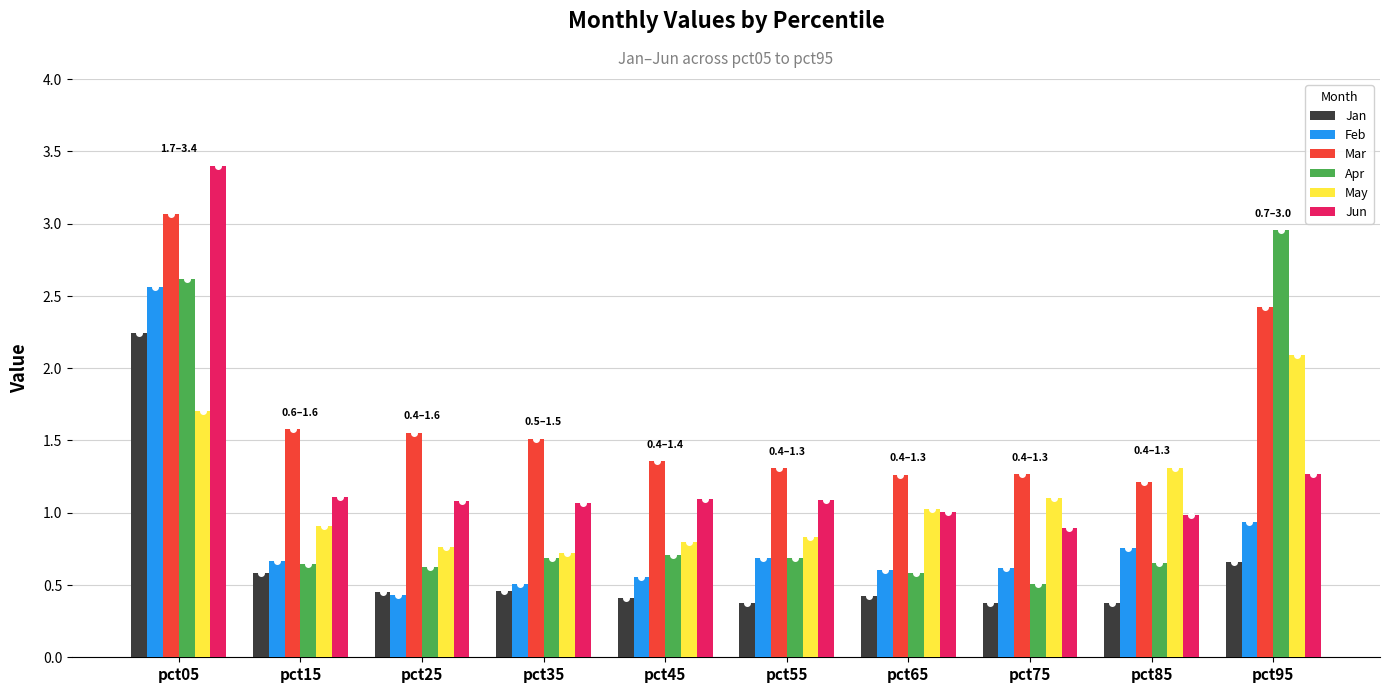

The value of May at pct45 is 1.2. True or false?

False